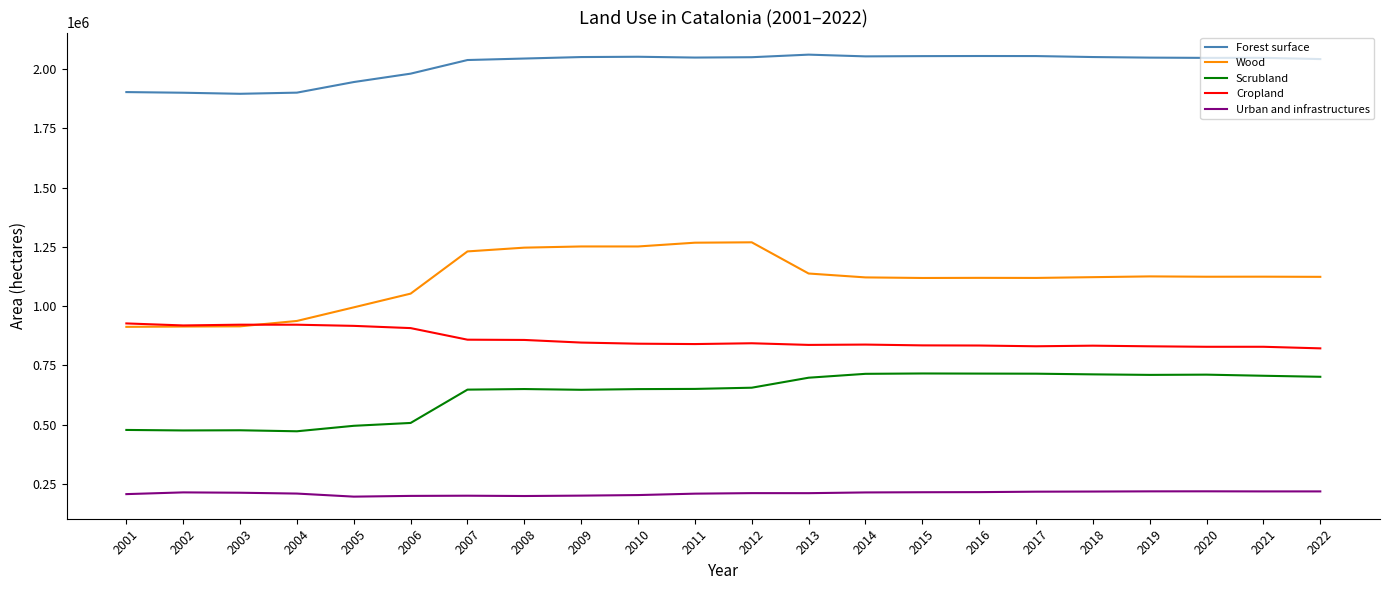

True or false: Cropland and Urban and infrastructures intersect in this chart.

False